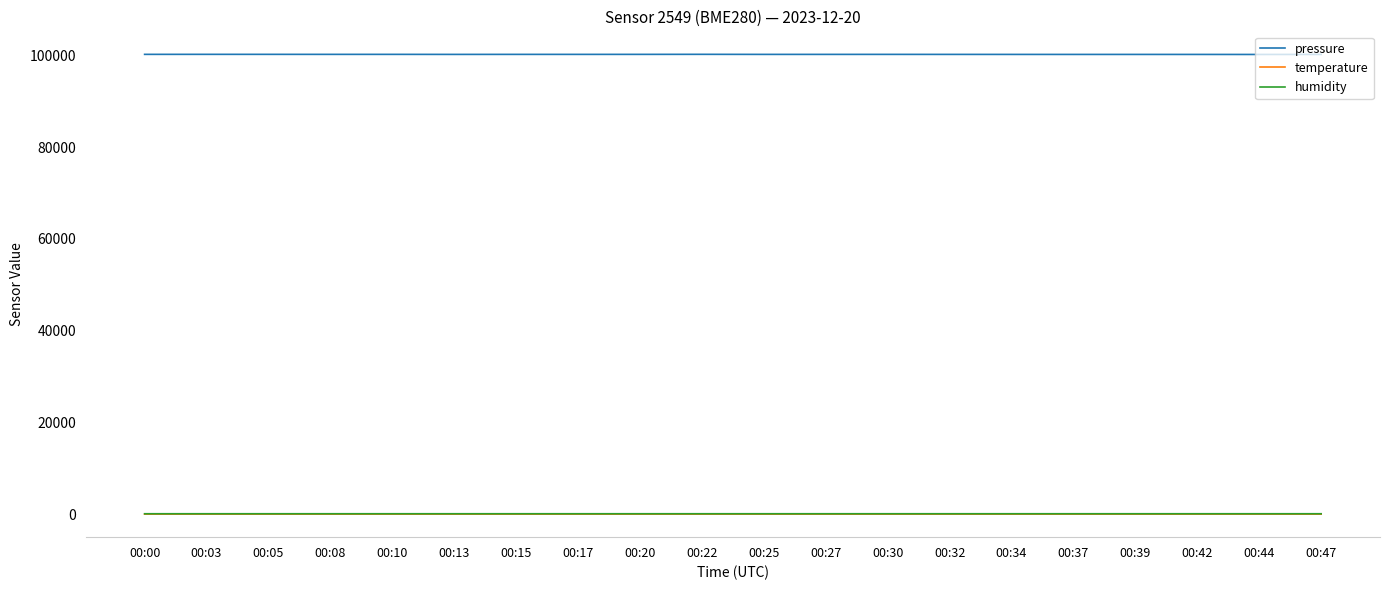

Which series has the largest total across all categories?

pressure